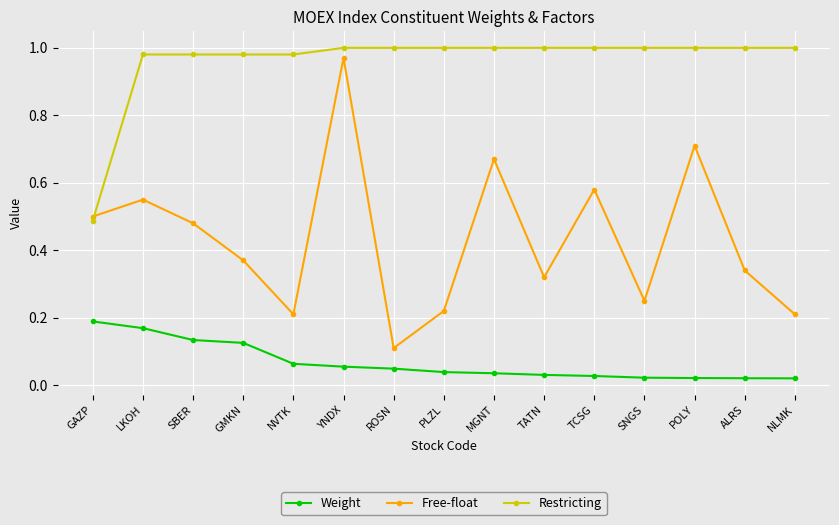

What is the difference between the maximum and second lowest values in the Free-float series?

0.8